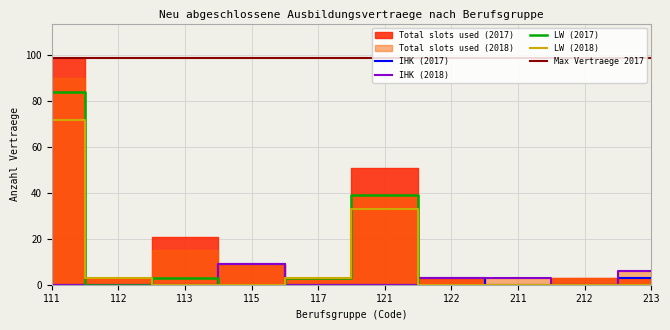

True or false: IHK (2018) has more than 1 interior local peaks.

False